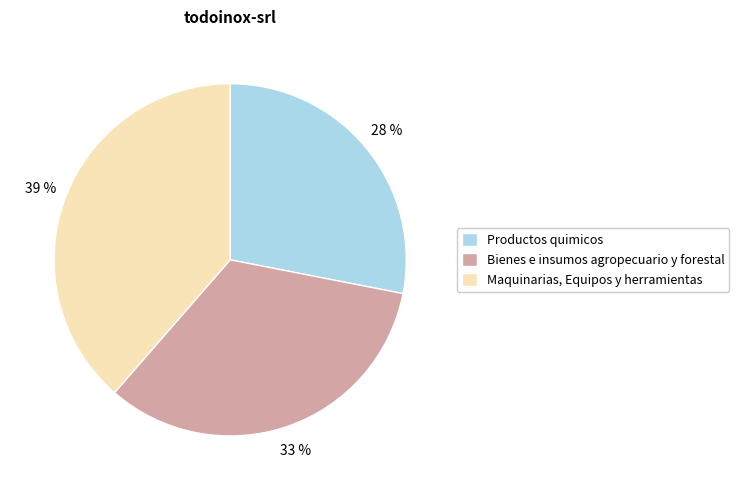

Rank the categories by value from lowest to highest.

Productos quimicos, Bienes e insumos agropecuario y forestal, Maquinarias, Equipos y herramientas